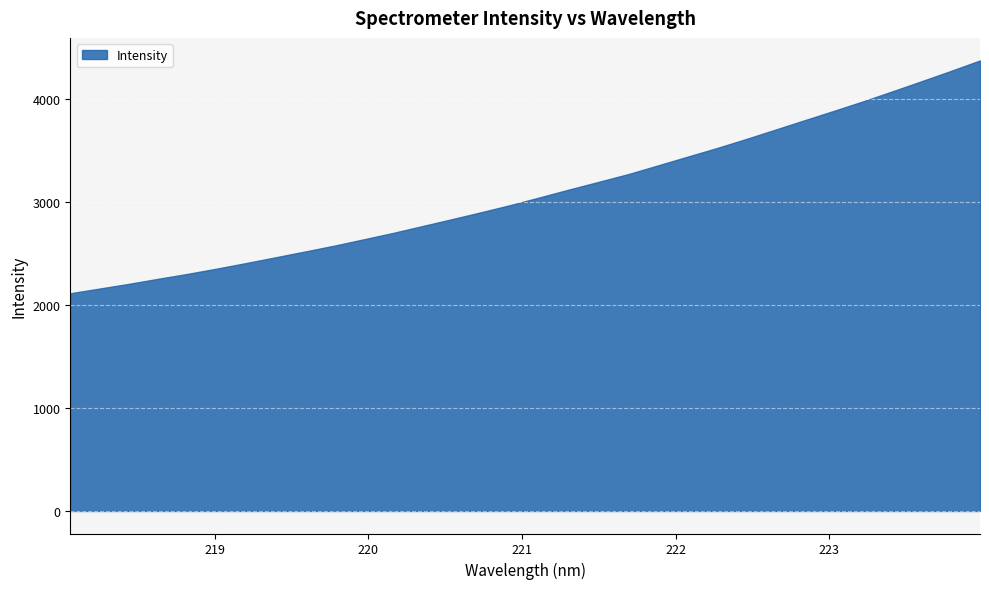

Rank the categories by value from lowest to highest.

218.0596, 218.2508, 218.442, 218.6332, 218.8244, 219.0156, 219.2067, 219.3979, 219.589, 219.7801, 219.9712, 220.1623, 220.3533, 220.5444, 220.7354, 220.9264, 221.1174, 221.3083, 221.4993, 221.6902, 221.8812, 222.0721, 222.263, 222.4538, 222.6447, 222.8355, 223.0264, 223.2172, 223.408, 223.5987, 223.7895, 223.9802